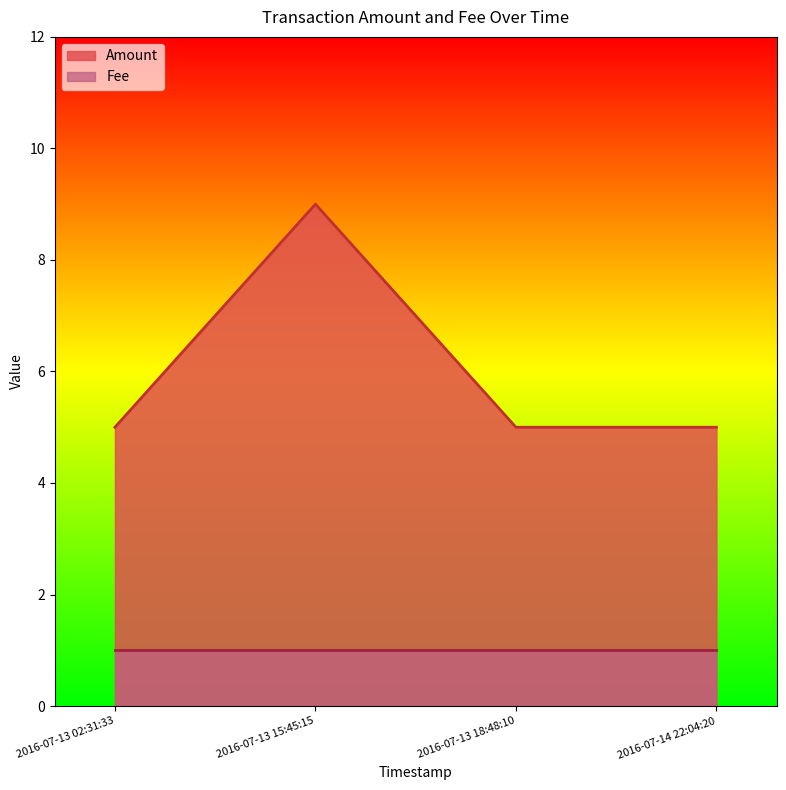

List the labels in order of value, largest first.

2016-07-13 15:45:15, 2016-07-13 02:31:33, 2016-07-13 18:48:10, 2016-07-14 22:04:20